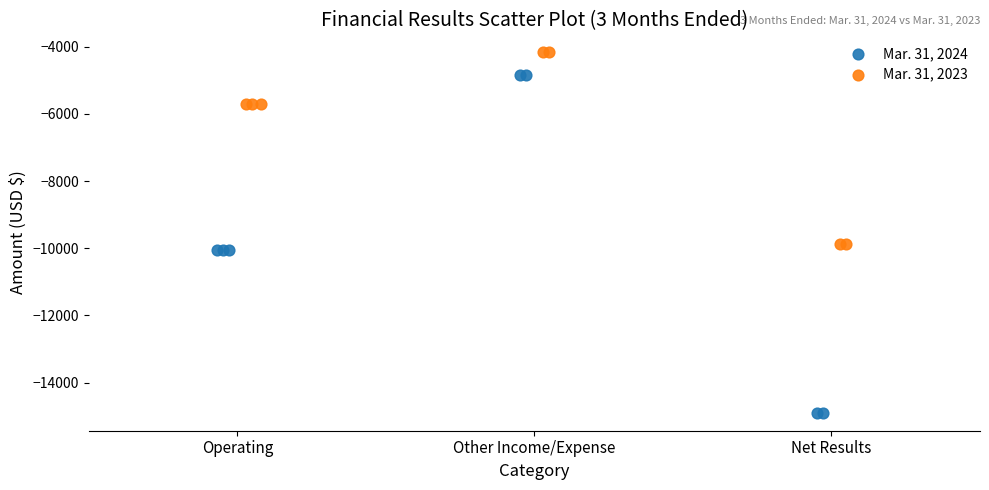

What are all the series names shown in the legend?

Mar. 31, 2024, Mar. 31, 2023